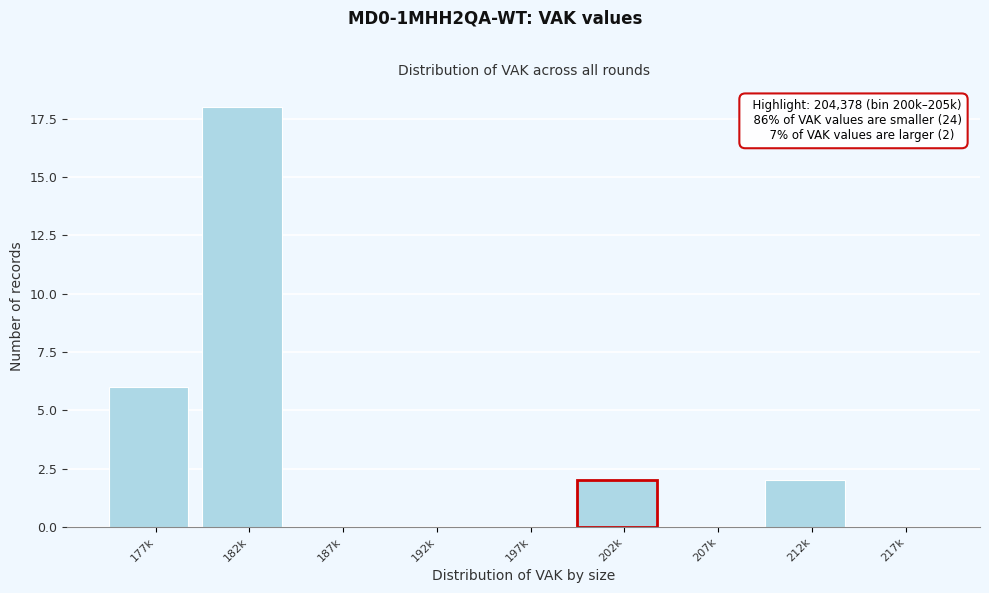

Reading left to right, extract all data points from this chart.

177k=6	182k=18	187k=0	192k=0	197k=0	202k=2	207k=0	212k=2	217k=0